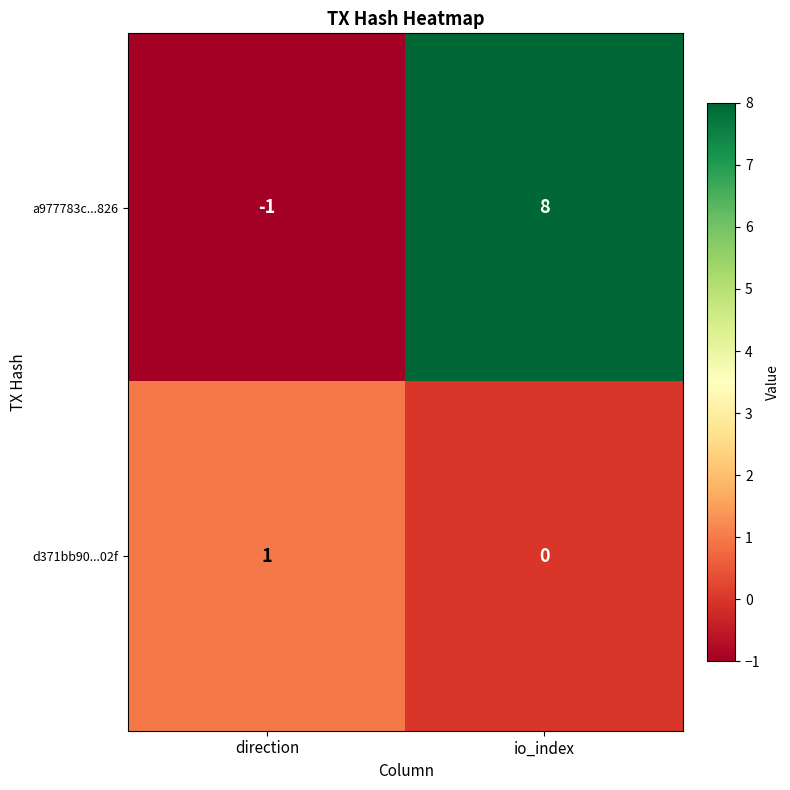

List the series in order of their peak value, lowest first.

d371bb90...02f, a977783c...826